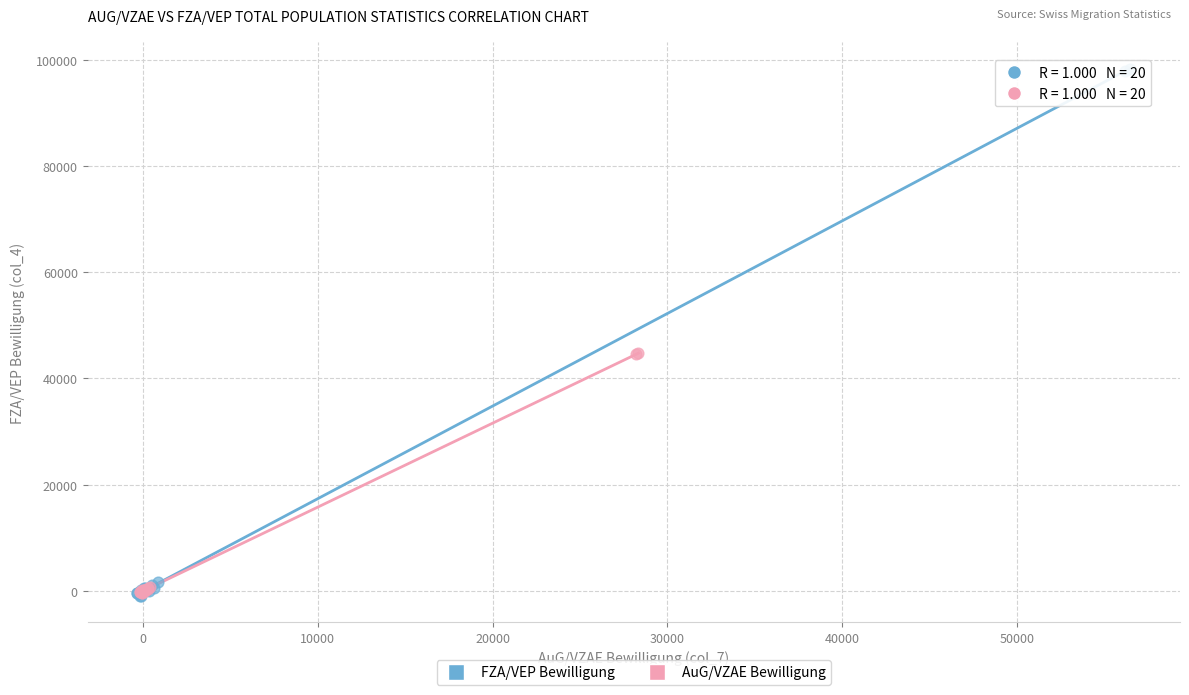

Which series contains the highest Y value?

FZA/VEP Bewilligung